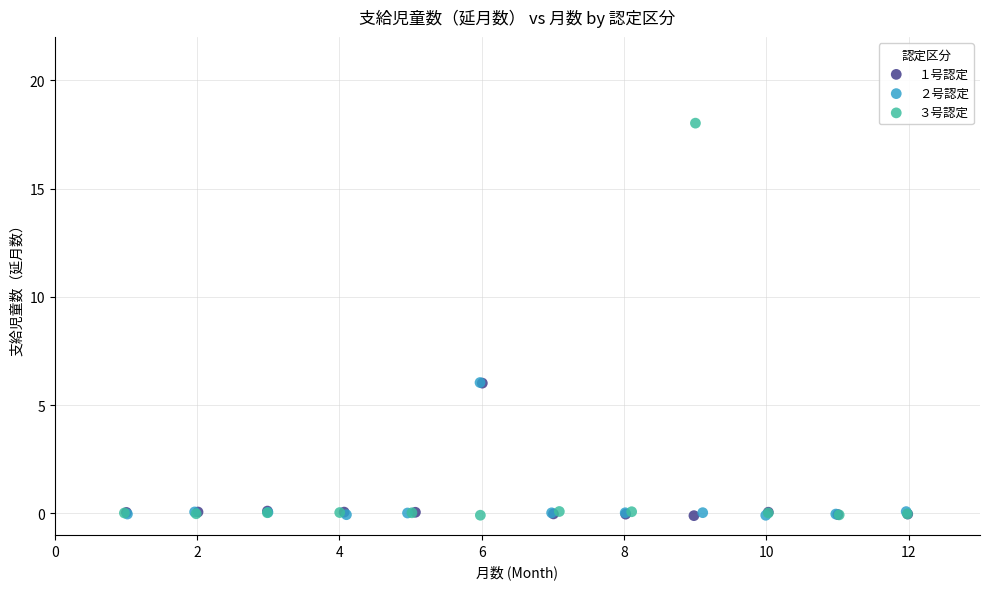

What are all the series names shown in the legend?

１号認定, ２号認定, ３号認定